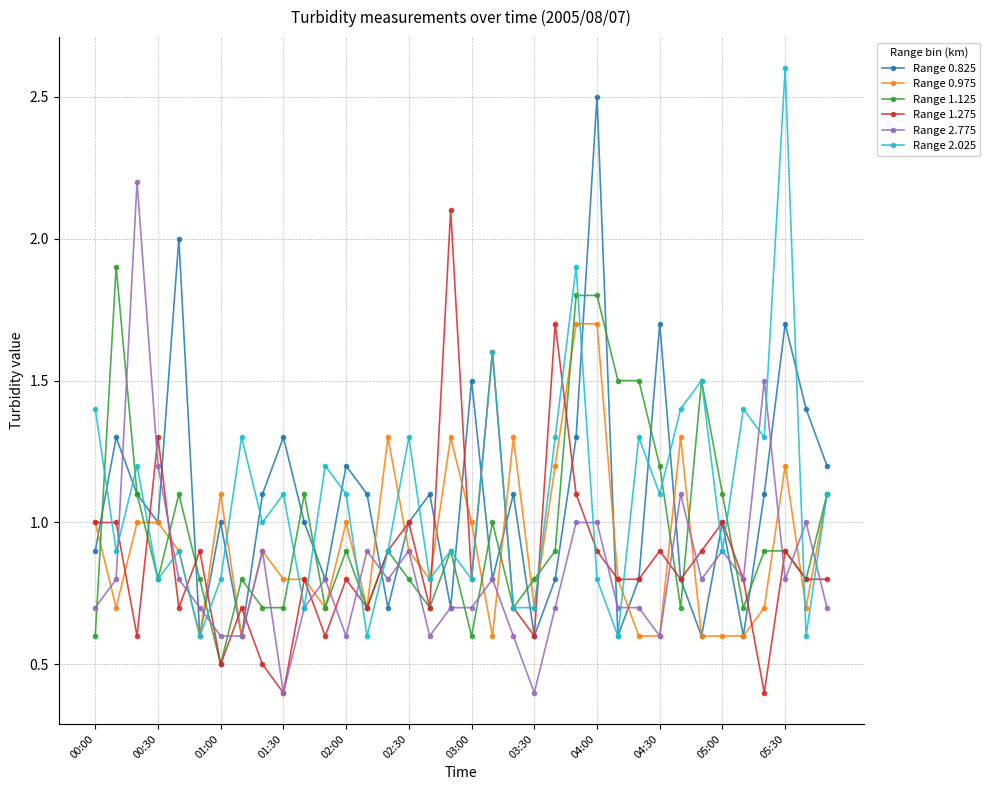

Is this an area chart (filled region under the line)?

No